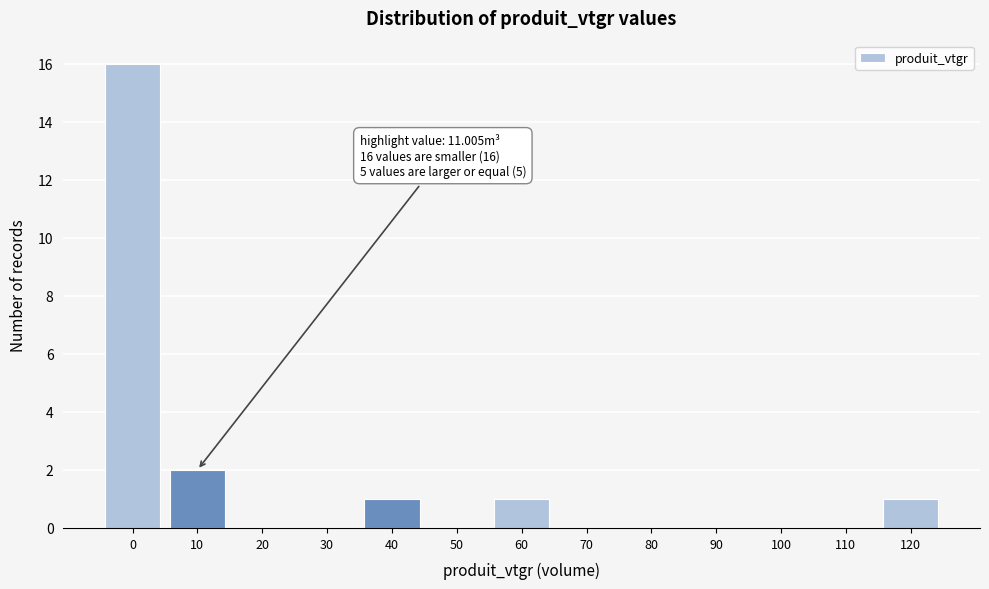

Reading left to right, transcribe all the data shown in this chart.

0=16	10=2	20=0	30=0	40=1	50=0	60=1	70=0	80=0	90=0	100=0	110=0	120=1